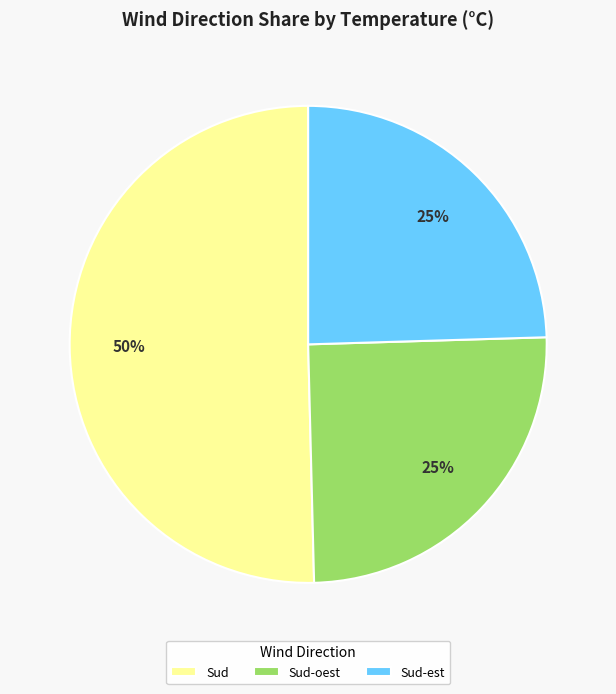

True or false: Sud accounts for 1% of the total.

False